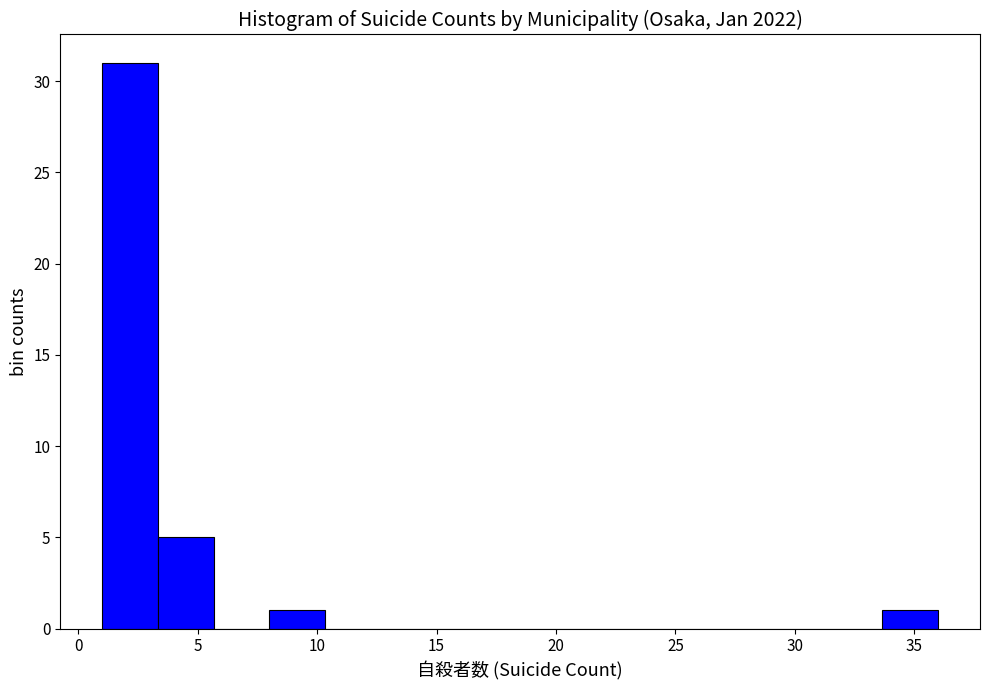

Reading left to right, list every bar in this chart as the range it spans on the x-axis followed by its height. Neither the bar edges nor the heights are printed on the chart, so give them approximately, as read against the axes.

1.0 to 3.5: 31
3.5 to 5.5: 5
5.5 to 8.0: 0
8.0 to 10.5: 1
10.5 to 12.5: 0
12.5 to 15.0: 0
15.0 to 17.5: 0
17.5 to 19.5: 0
19.5 to 22.0: 0
22.0 to 24.5: 0
24.5 to 26.5: 0
26.5 to 29.0: 0
29.0 to 31.5: 0
31.5 to 33.5: 0
33.5 to 36.0: 1